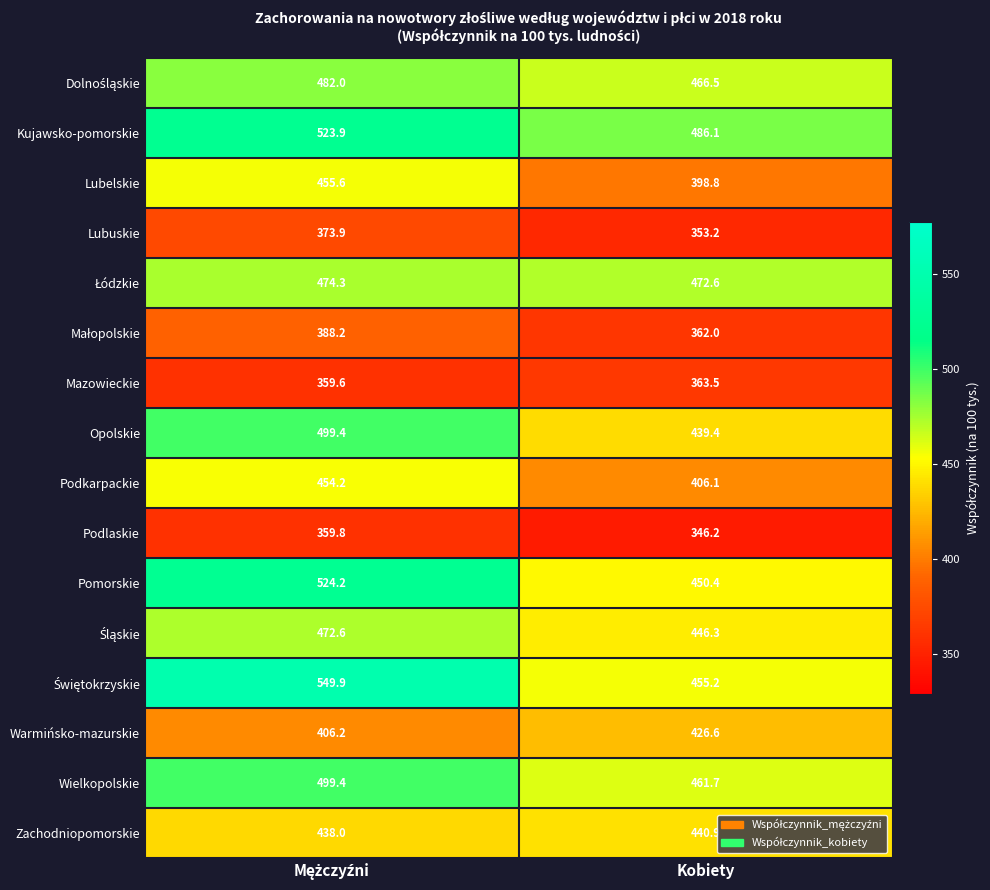

What is the highest value of the Podkarpackie series?

454.2